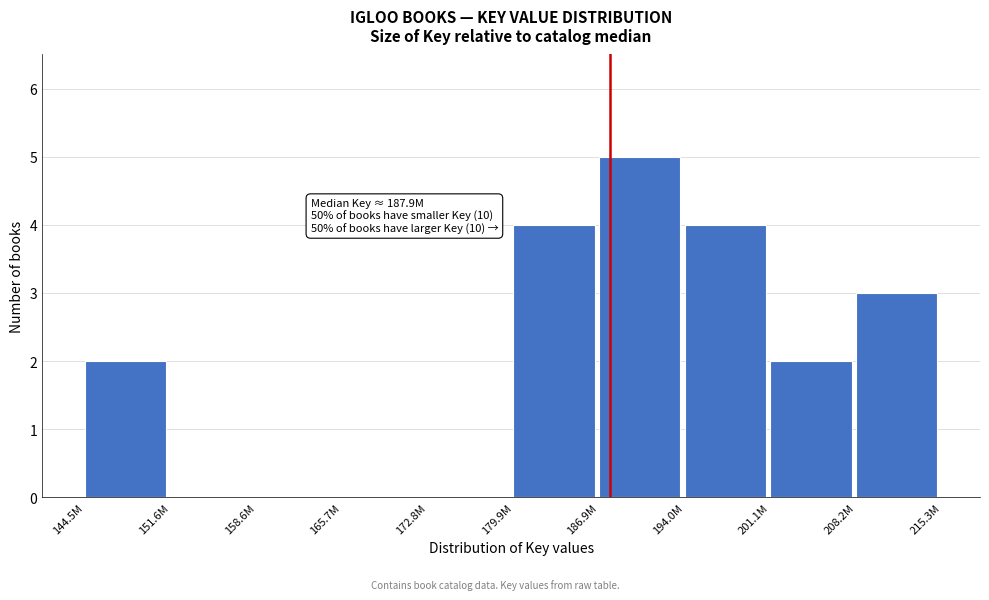

Reading left to right, what are all the values shown in this chart?

144.5M=2	151.6M=0	158.6M=0	165.7M=0	172.8M=0	179.9M=4	186.9M=5	194.0M=4	201.1M=2	208.2M=3